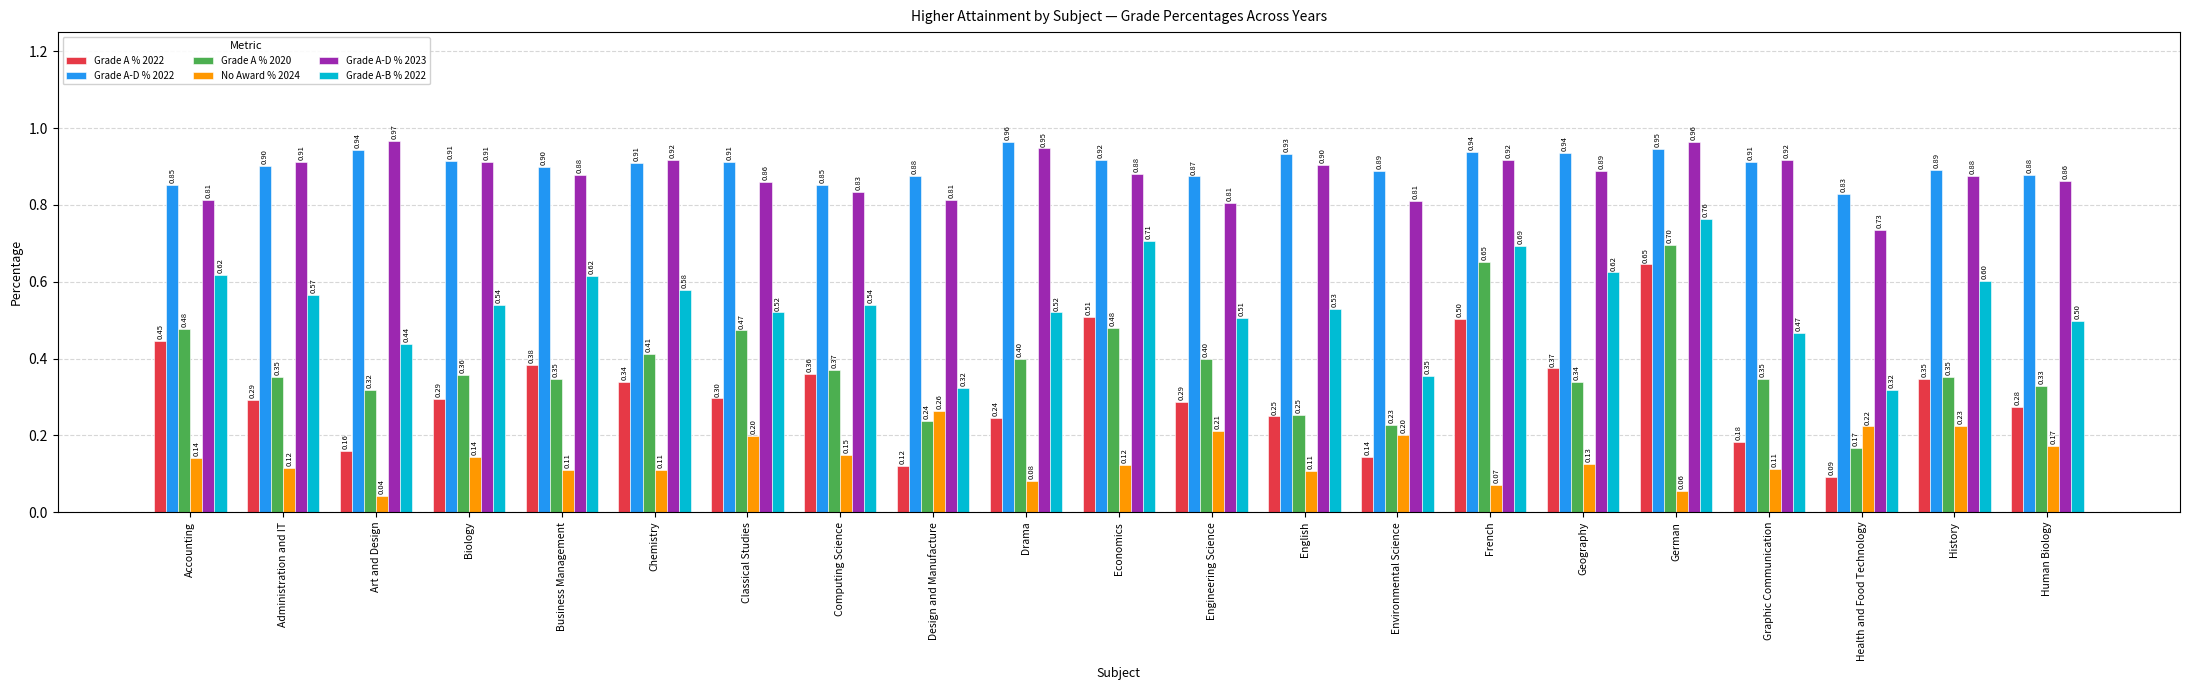

Is the value of Grade A % 2022 at Administration and IT greater than the value of Grade A-D % 2022 at Human Biology?

No